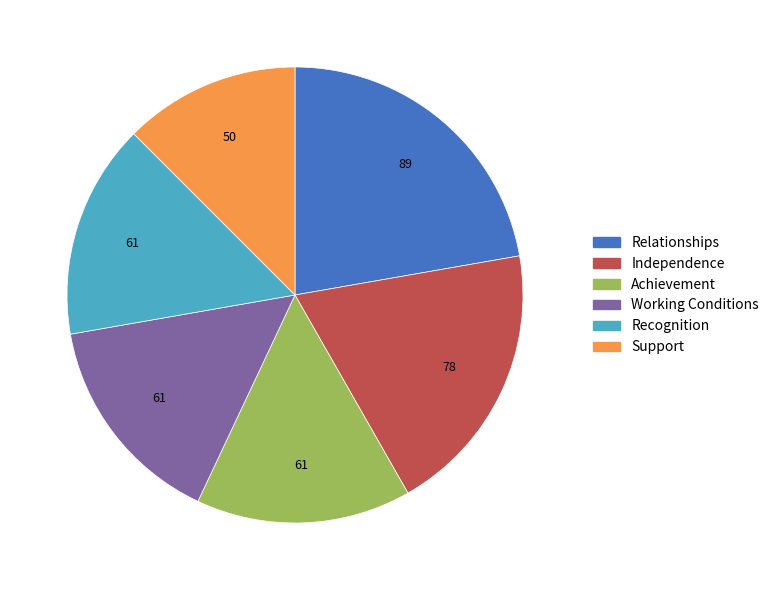

Does Support represent more than half of the total?

No